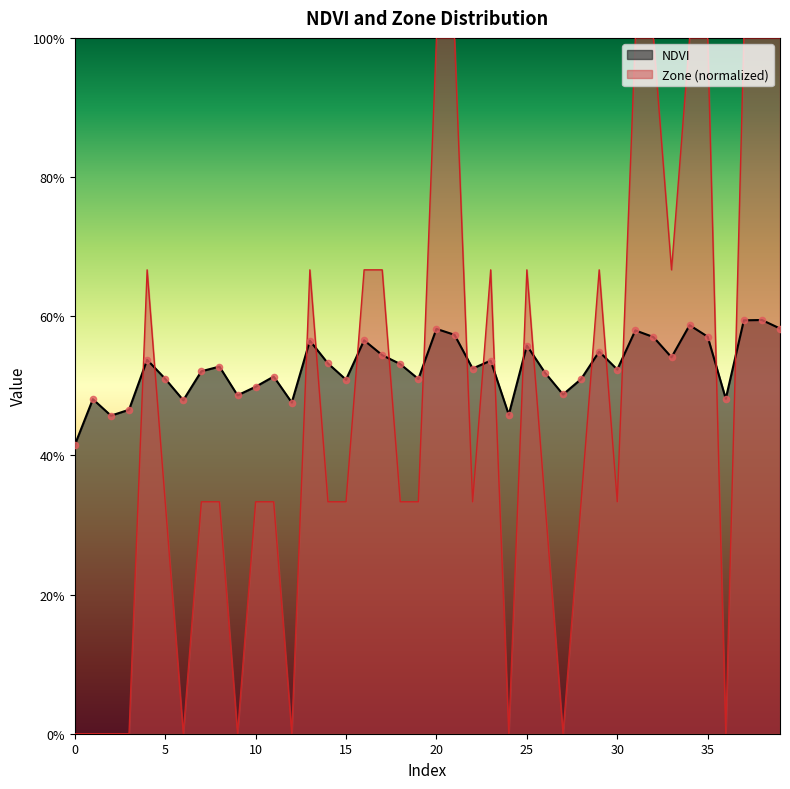

Which series contains the highest Y value?

Zone